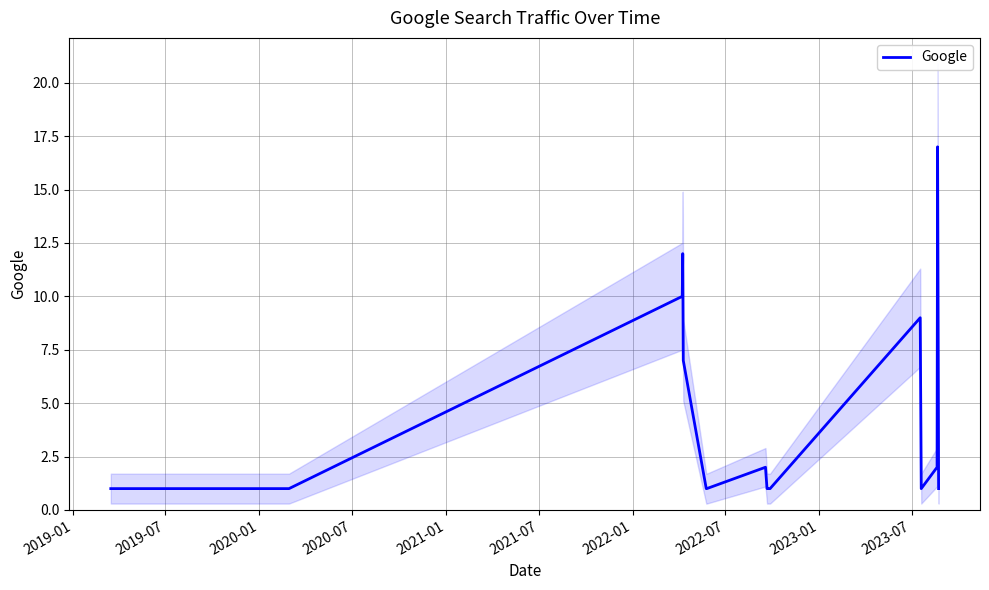

The value at 2021-01 is 2. True or false?

False